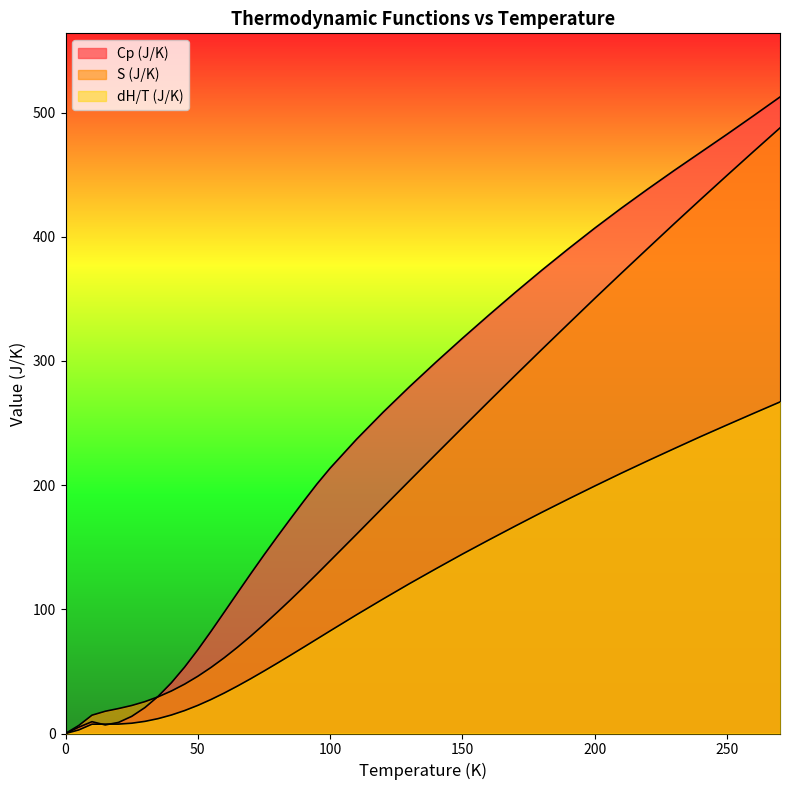

True or false: Cp (J/K) has more than 0 points higher than both neighbors.

True